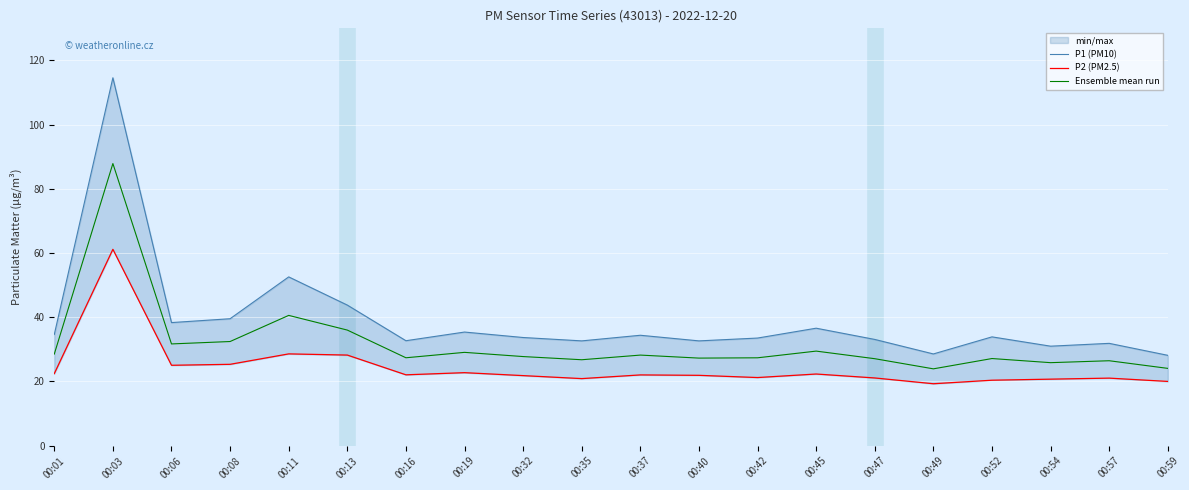

Reading left to right, extract all data points from this chart.

P1 (PM10): 34.6	114.6	38.4	39.5	52.6	43.8	32.7	35.4	33.7	32.6	34.4	32.6	33.5	36.6	33.1	28.6	33.9	31.0	31.9	28.1
P2 (PM2.5): 22.4	61.2	25.1	25.4	28.6	28.2	22.1	22.8	21.8	20.9	22.1	21.9	21.2	22.3	21.1	19.3	20.4	20.7	21.1	20.0
Ensemble mean run: 28.5	87.9	31.7	32.5	40.6	36.0	27.4	29.1	27.8	26.8	28.2	27.3	27.4	29.5	27.1	23.9	27.1	25.9	26.5	24.1